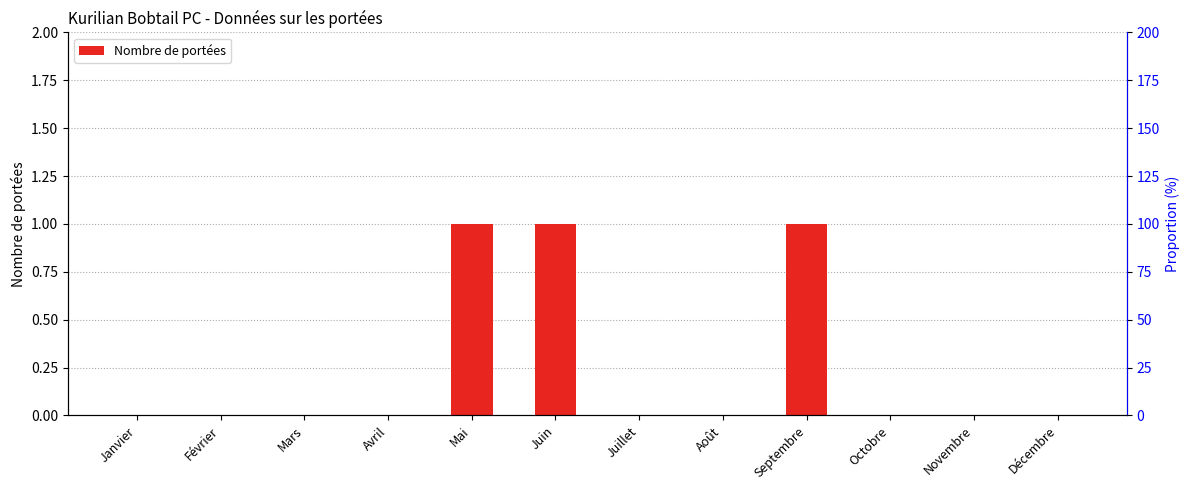

How many positive values are there?

3